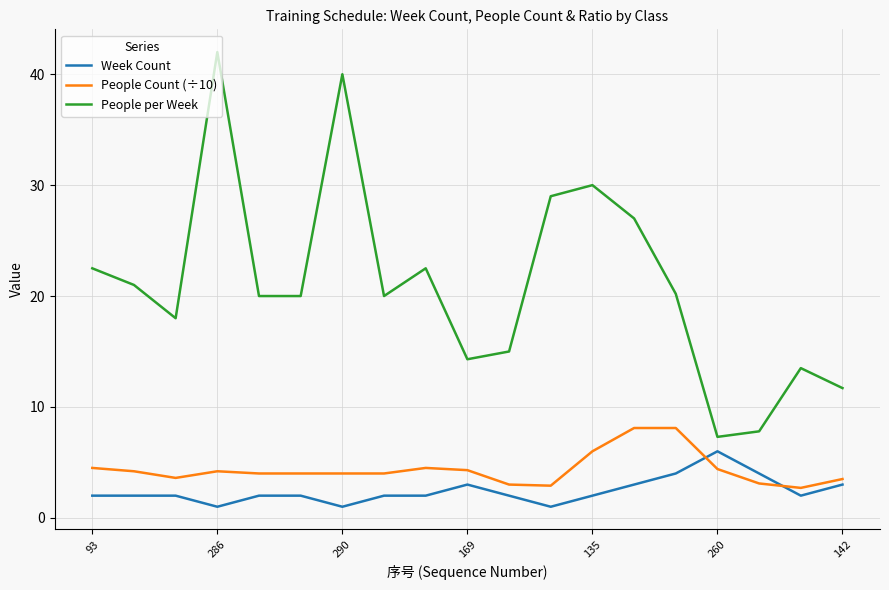

Which series has the largest total across all categories?

People per Week